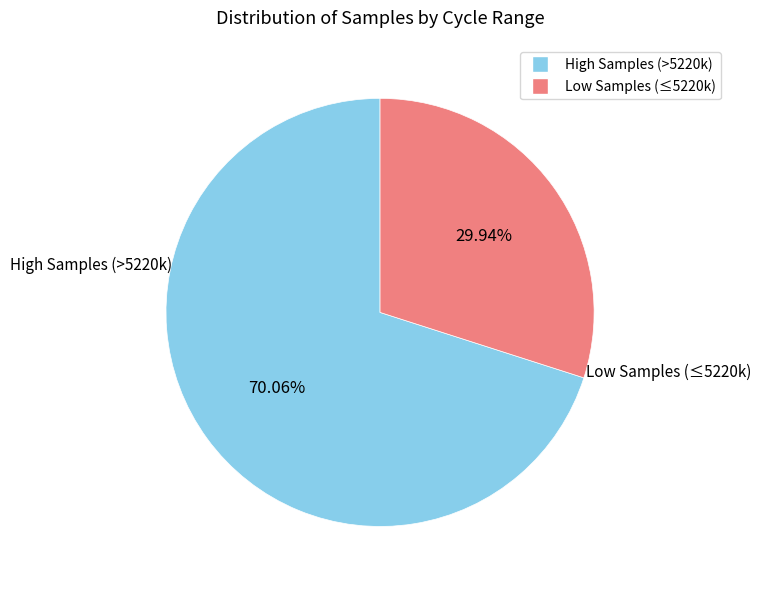

How many segments does this pie chart have?

2